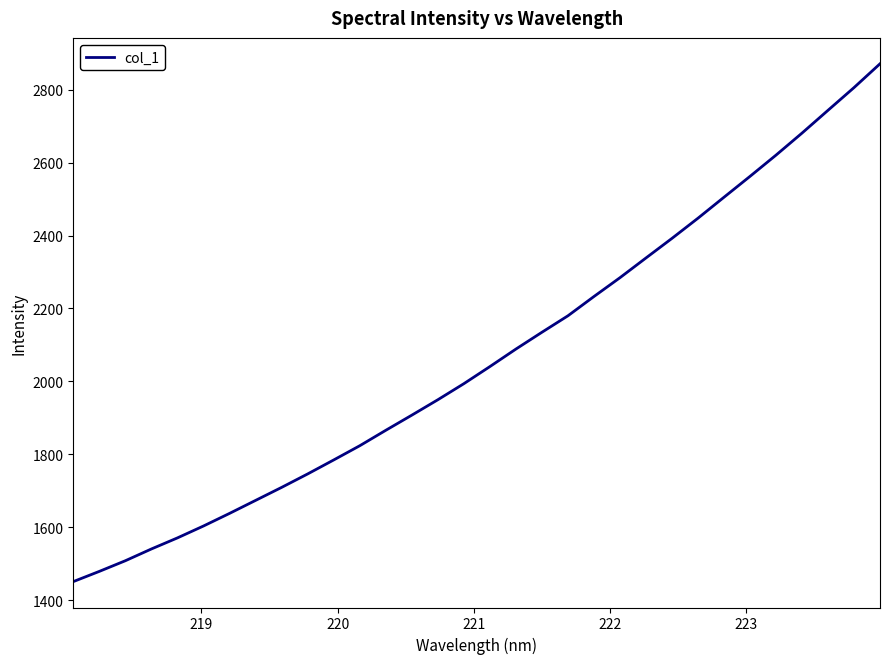

What is the difference between the maximum and minimum values?

1420.5